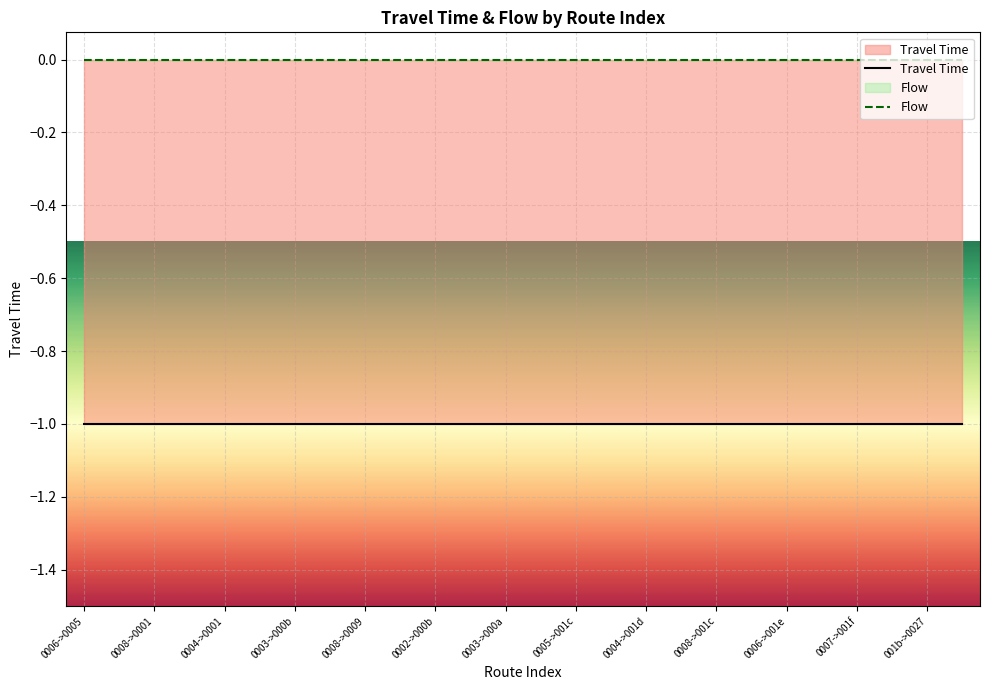

True or false: Travel Time and Flow intersect in this chart.

False